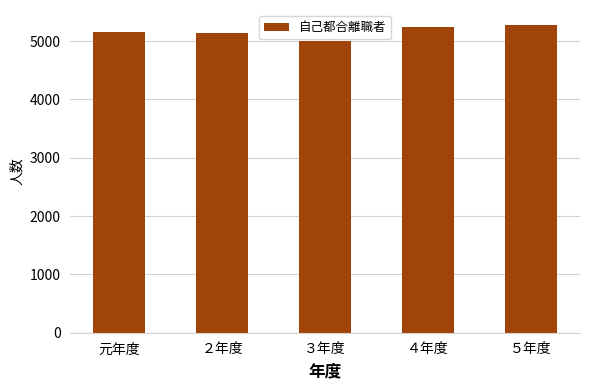

The value at 元年度 is 5162. True or false?

True